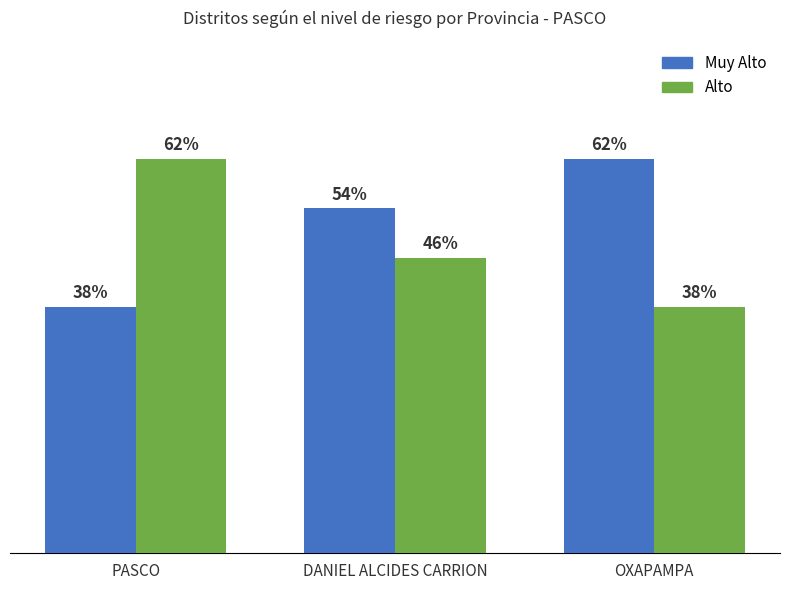

Between PASCO and DANIEL ALCIDES CARRION, which is larger?

DANIEL ALCIDES CARRION